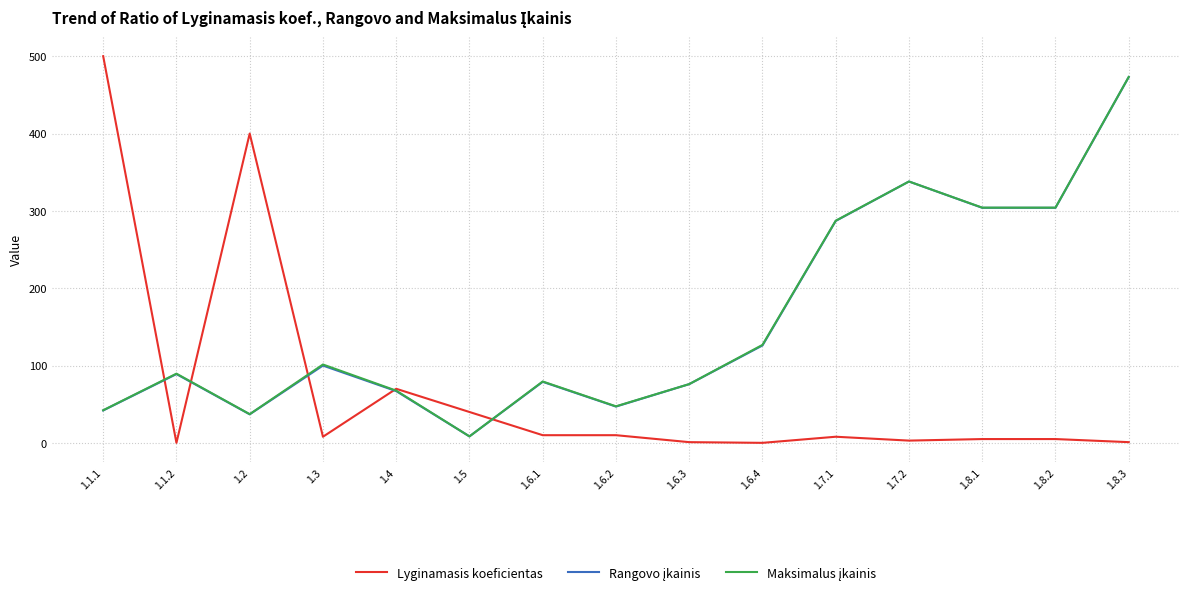

Which series has the largest range (max minus min)?

Lyginamasis koeficientas